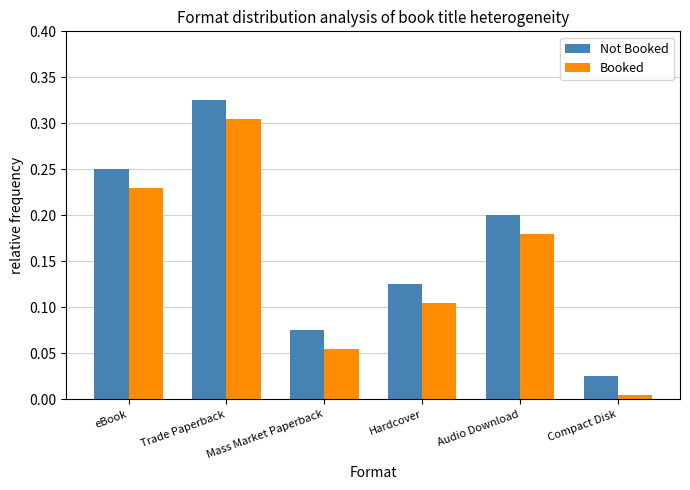

The Not Booked series shows 0.0 at Hardcover. True or false?

False